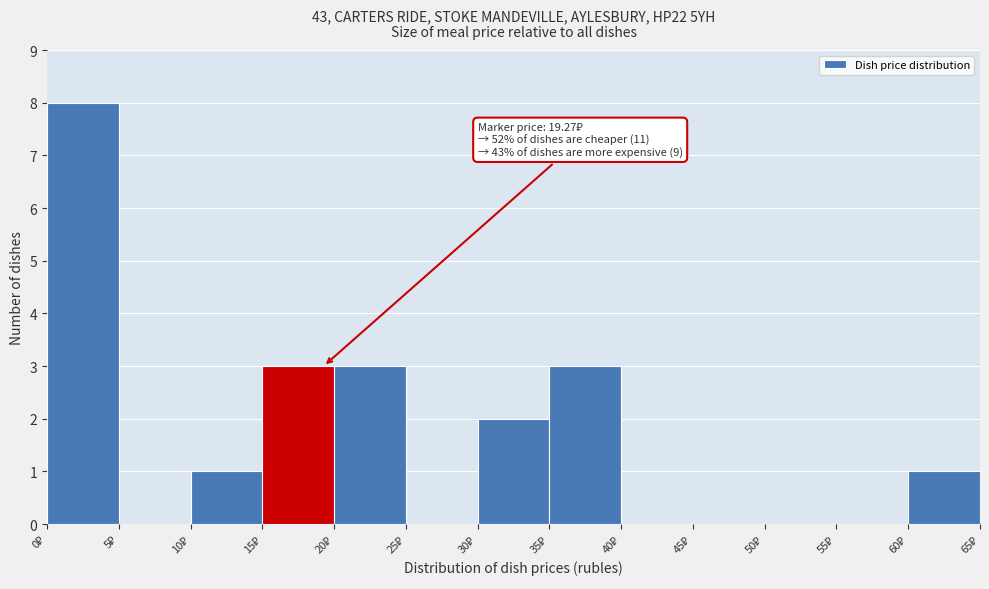

Which range on the x-axis has the tallest bar?

0 to 5